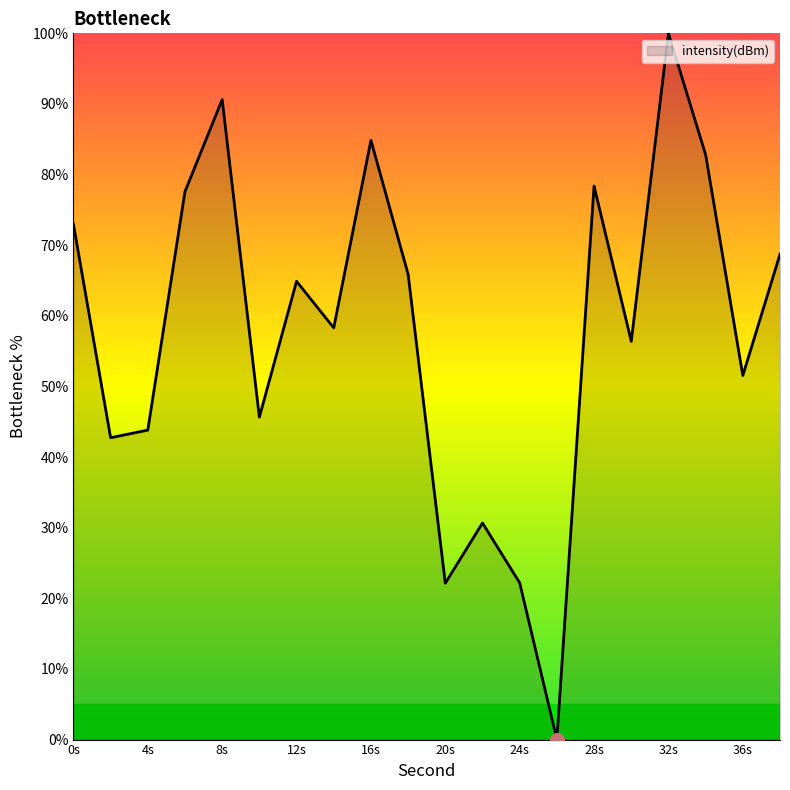

What is the greatest value displayed?

100.0